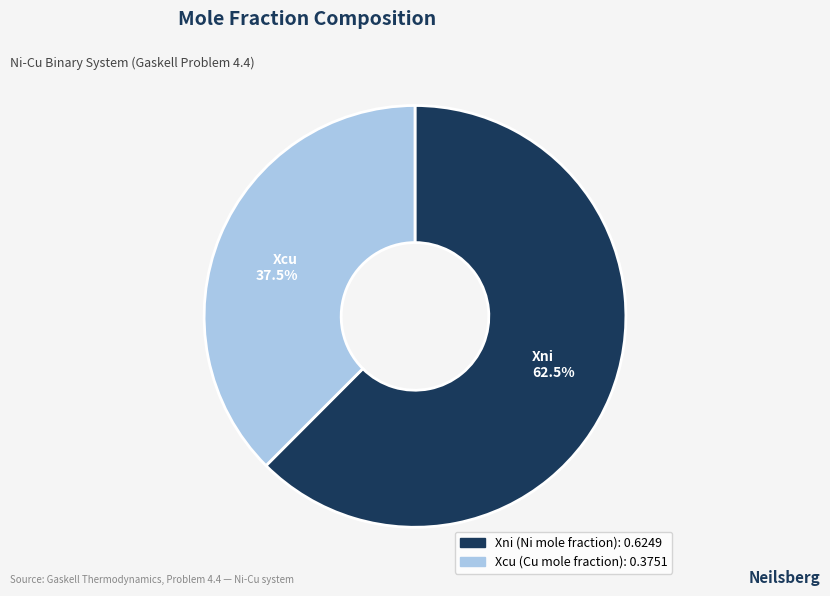

Rank the categories by value from lowest to highest.

Xcu, Xni